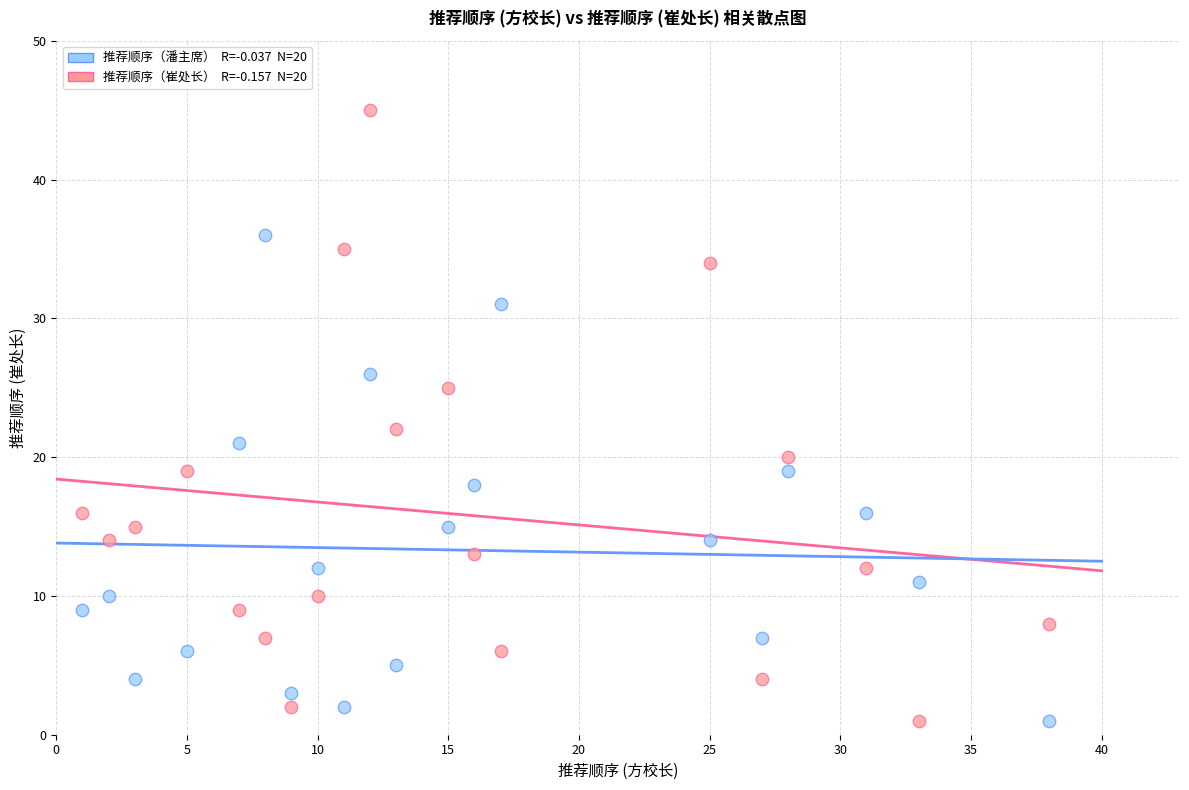

Across all series, what Y value is closest to 23?

22